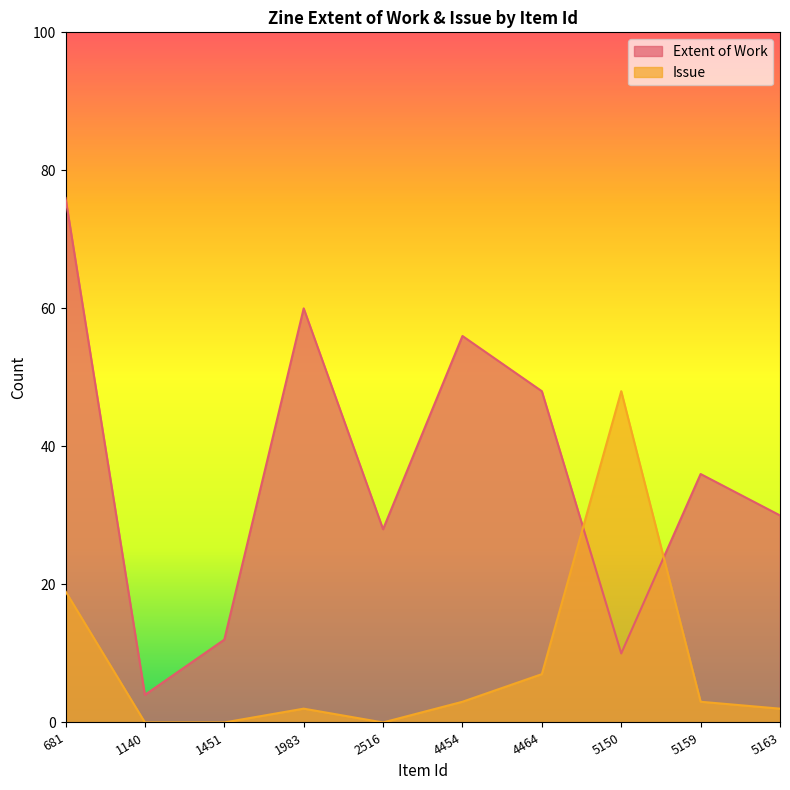

Rank the series by their average value, from lowest to highest.

Issue, Extent of Work